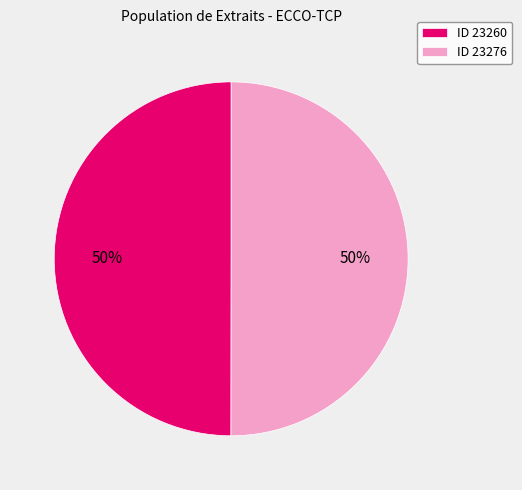

Is it true that ID 23260 is 44% of the pie?

False